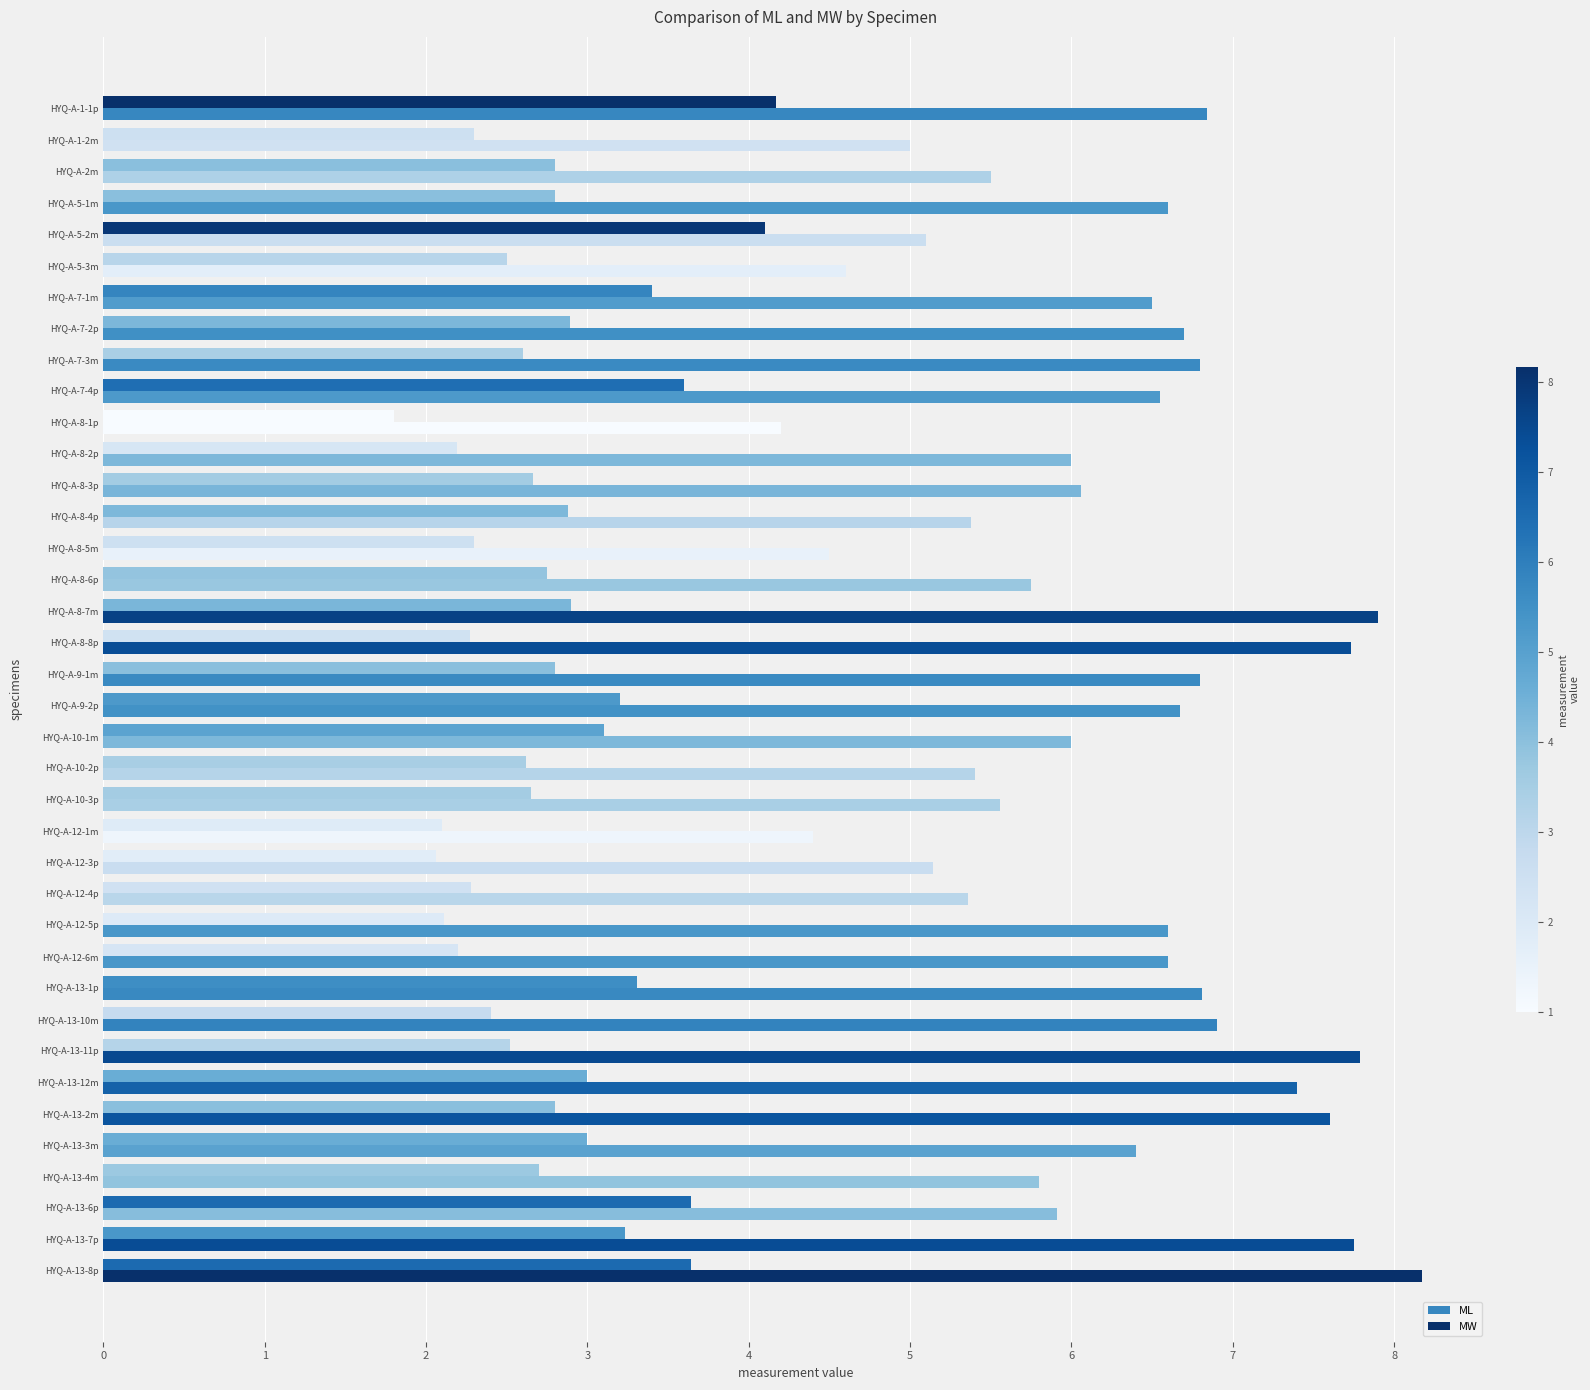

How many distinct data groups are displayed?

2